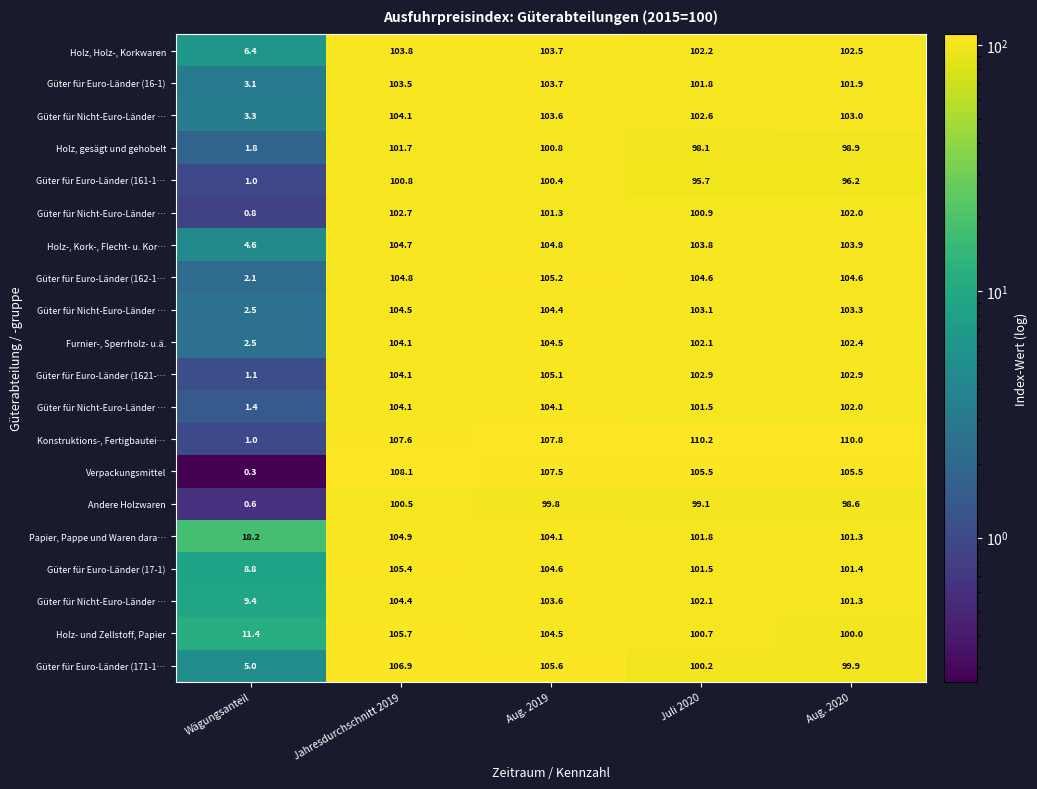

What is the maximum value shown in the chart?

110.2